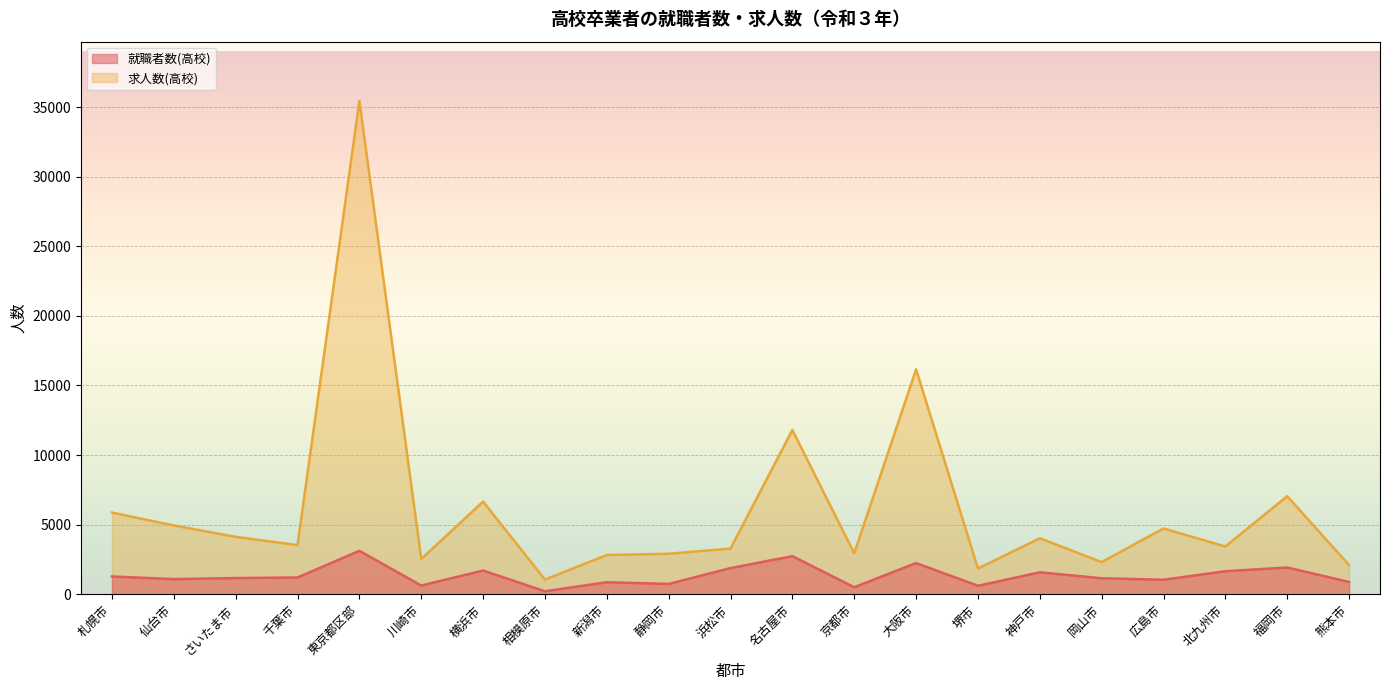

What is the difference between the maximum and minimum values in the 就職者数(高校) series?

2905